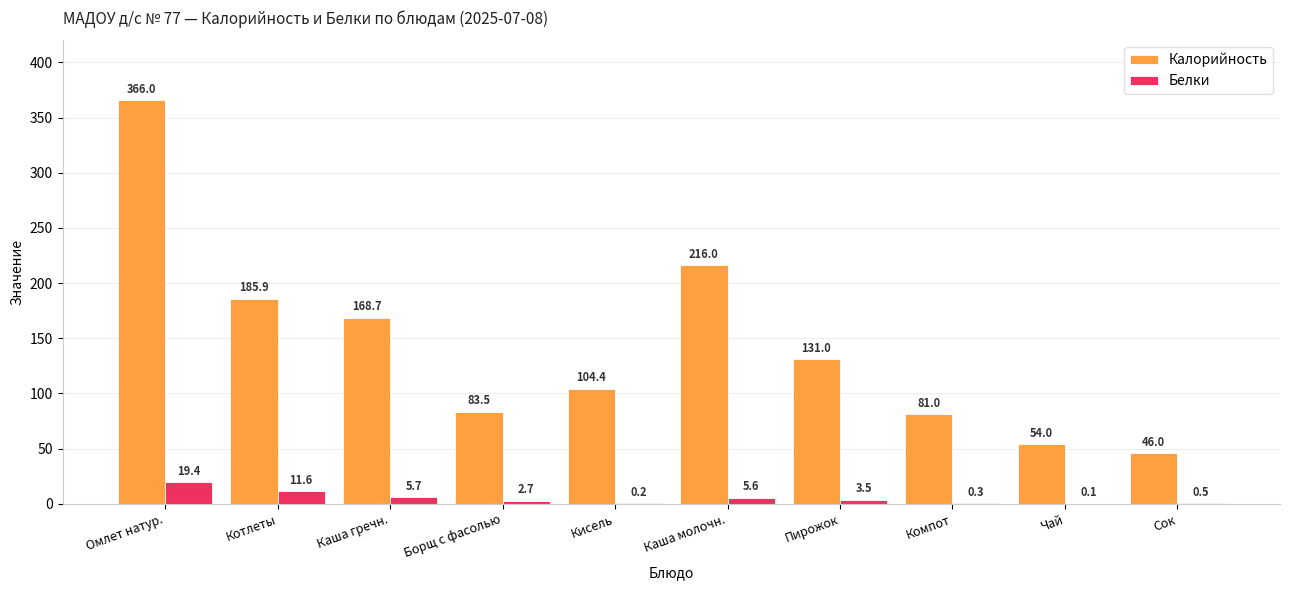

What are all the series names shown in the legend?

Калорийность, Белки